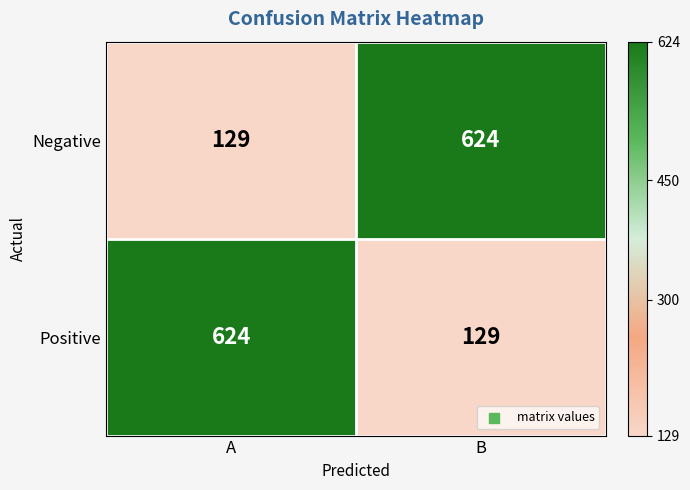

The value of Negative at B is 624. True or false?

True